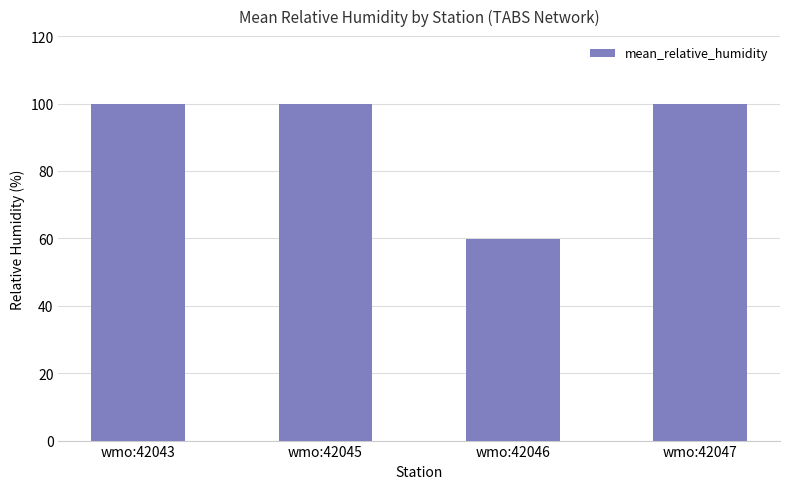

How many distinct data groups are displayed?

1